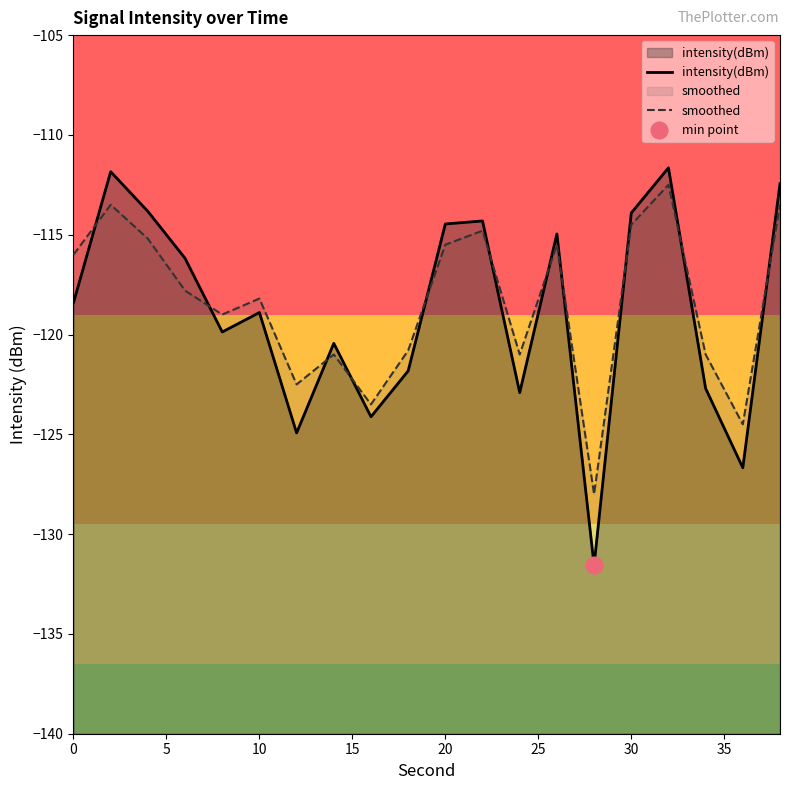

After their last crossing, which series has the higher values: intensity(dBm) or smoothed?

intensity(dBm)